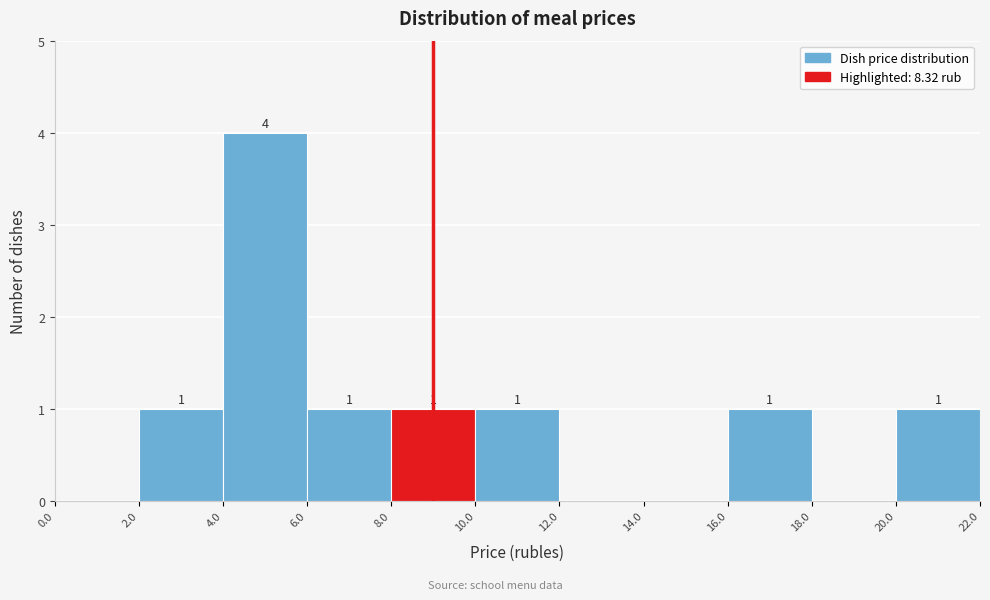

Which range on the x-axis has the tallest bar?

4.0 to 6.0